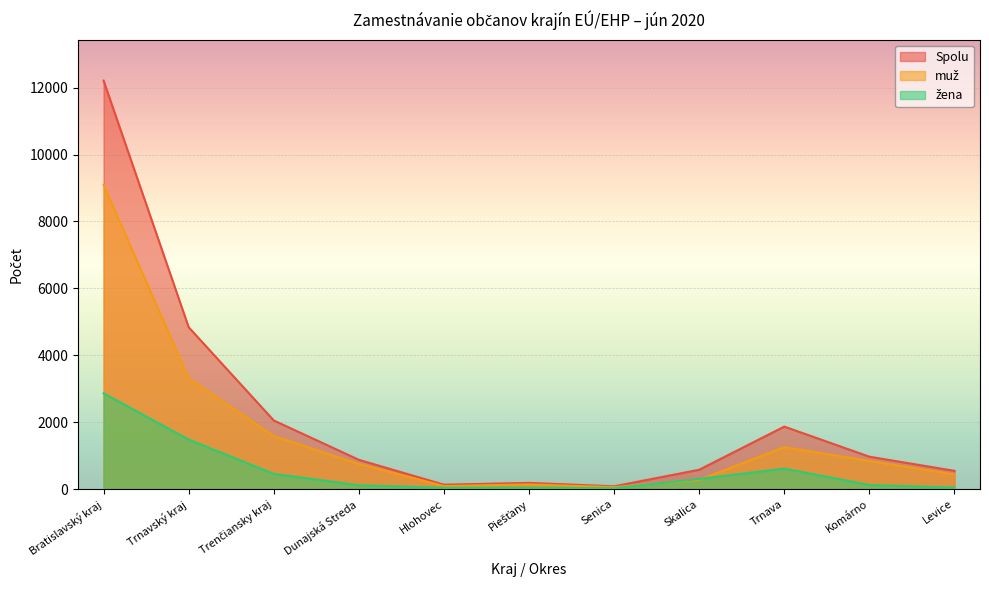

List the series in order of their overall mean, lowest first.

žena, muž, Spolu